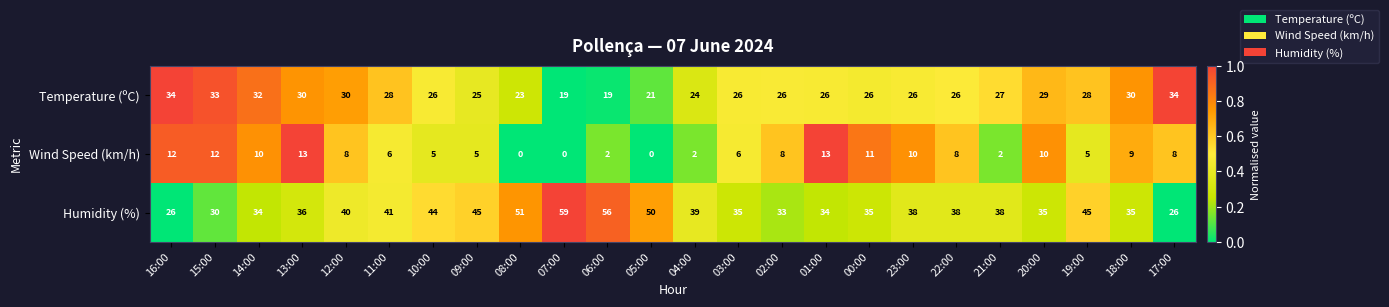

The Humidity (%) series shows 24 at 00:00. True or false?

False